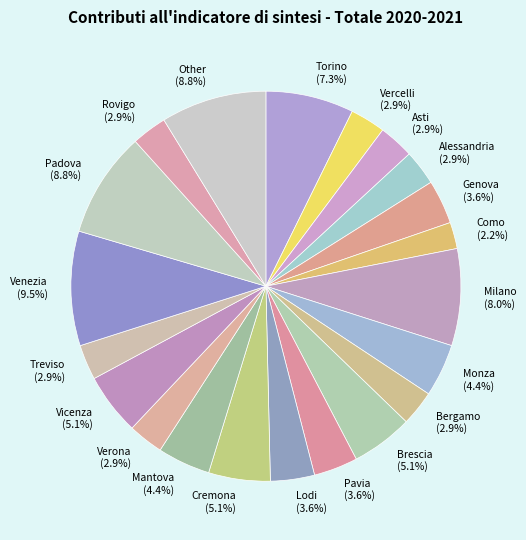

Is the sum of Brescia (5.1%) and Bergamo (2.9%) greater than half?

No